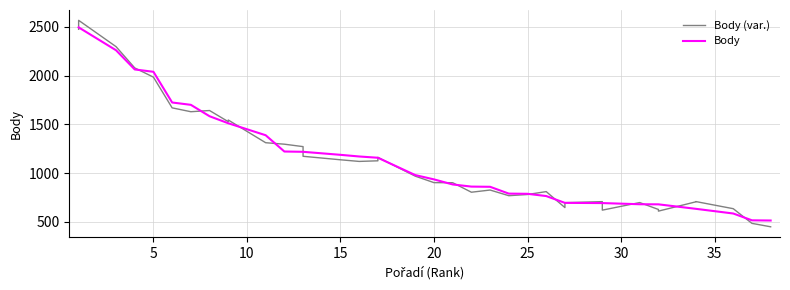

How many data points in Body (var.) are above 969?

19